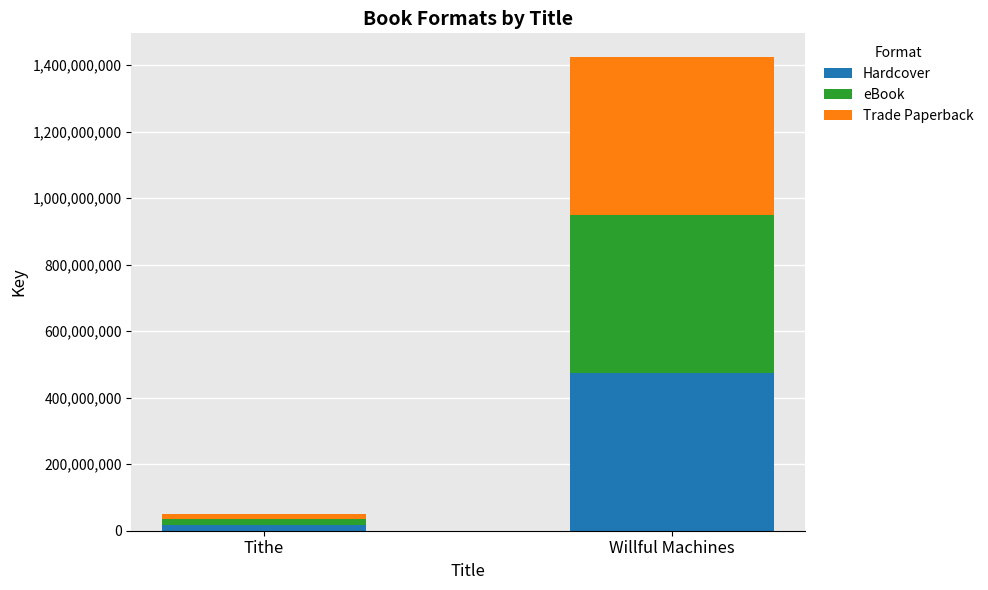

How many bars are there in total?

2